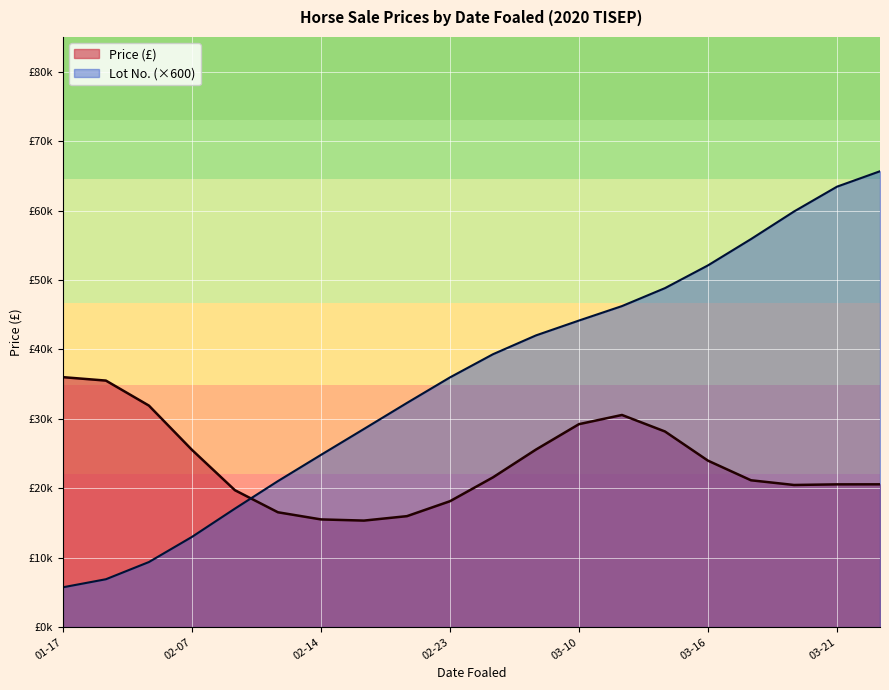

What is the smallest value displayed?

5737